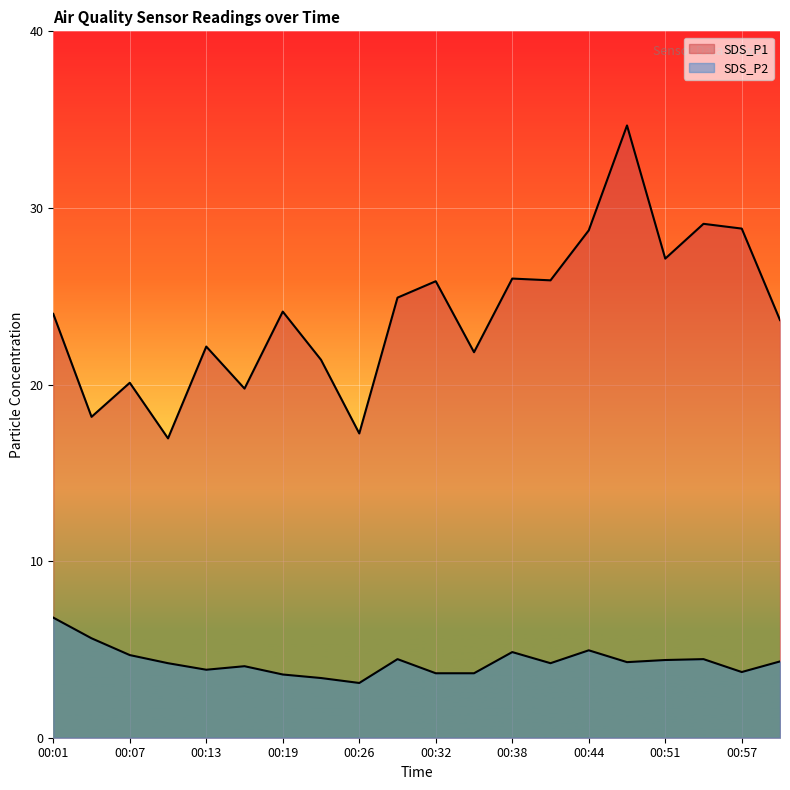

Which series has the largest total across all categories?

SDS_P1